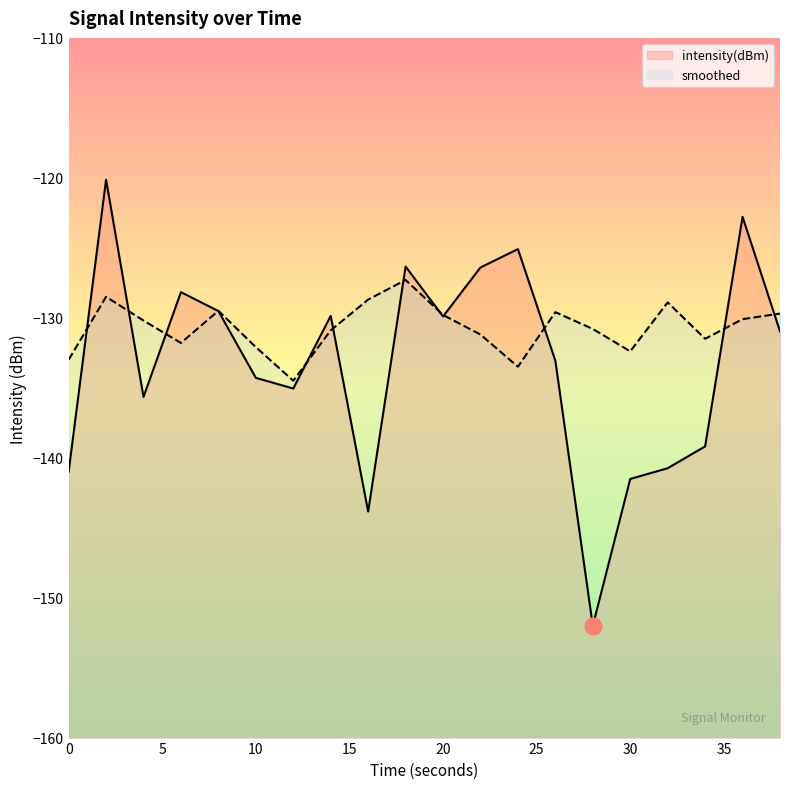

Reading left to right, extract all data points from this chart.

intensity(dBm): 0=-141.0	2=-120.1	4=-135.7	6=-128.2	8=-129.5	10=-134.3	12=-135.1	14=-129.9	16=-143.9	18=-126.3	20=-129.9	22=-126.4	24=-125.1	26=-133.1	28=-152.0	30=-141.5	32=-140.8	34=-139.2	36=-122.8	38=-131.0
smoothed: 0=-133.0	2=-128.5	4=-130.2	6=-131.8	8=-129.5	10=-132.1	12=-134.5	14=-130.9	16=-128.7	18=-127.3	20=-129.8	22=-131.2	24=-133.5	26=-129.6	28=-130.8	30=-132.4	32=-128.9	34=-131.5	36=-130.1	38=-129.7